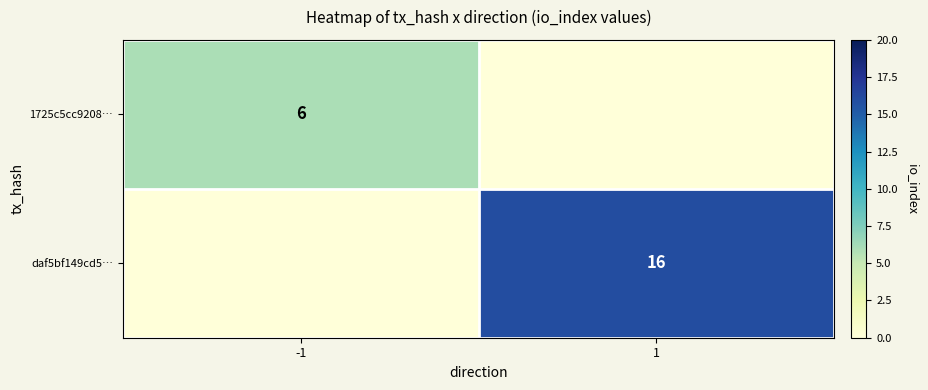

At which label does daf5bf149cd5… reach its minimum?

-1